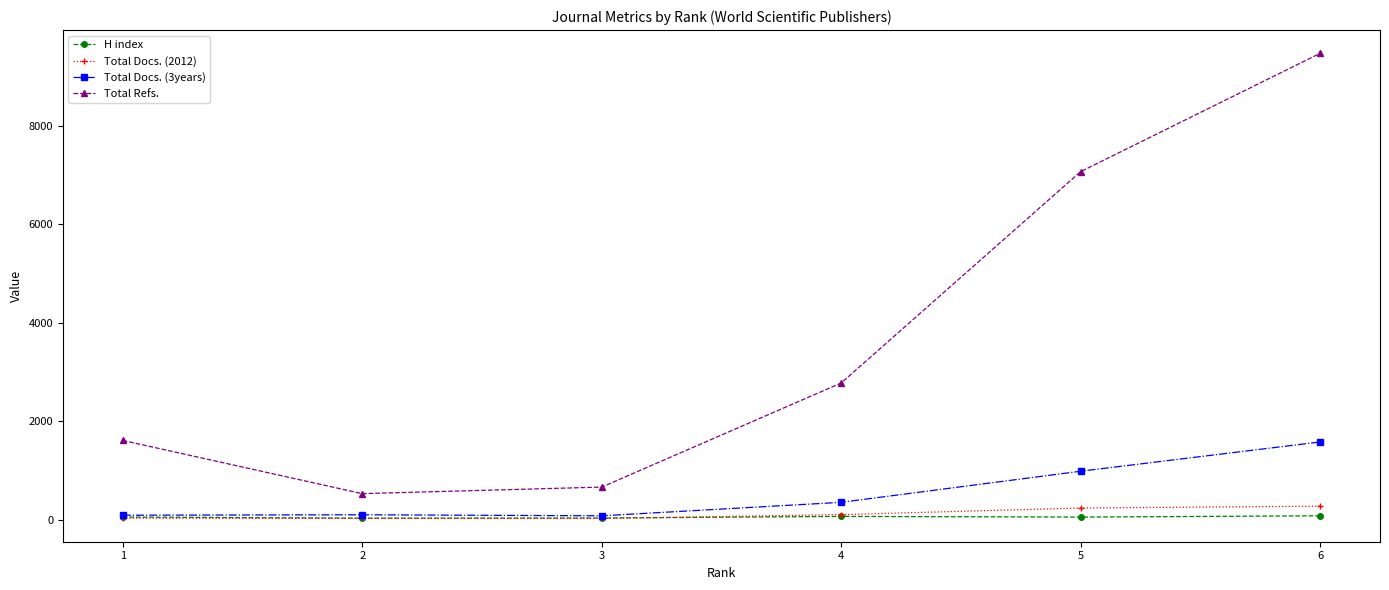

What is the difference between the Total Refs. values at 6 and 2?

8938